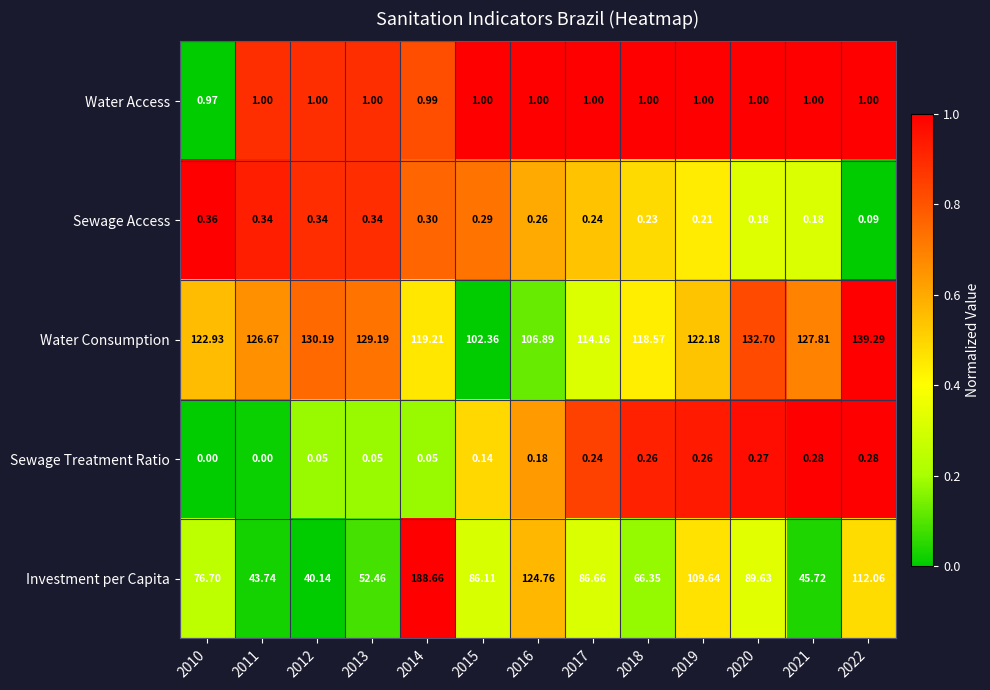

How many distinct data groups are displayed?

5